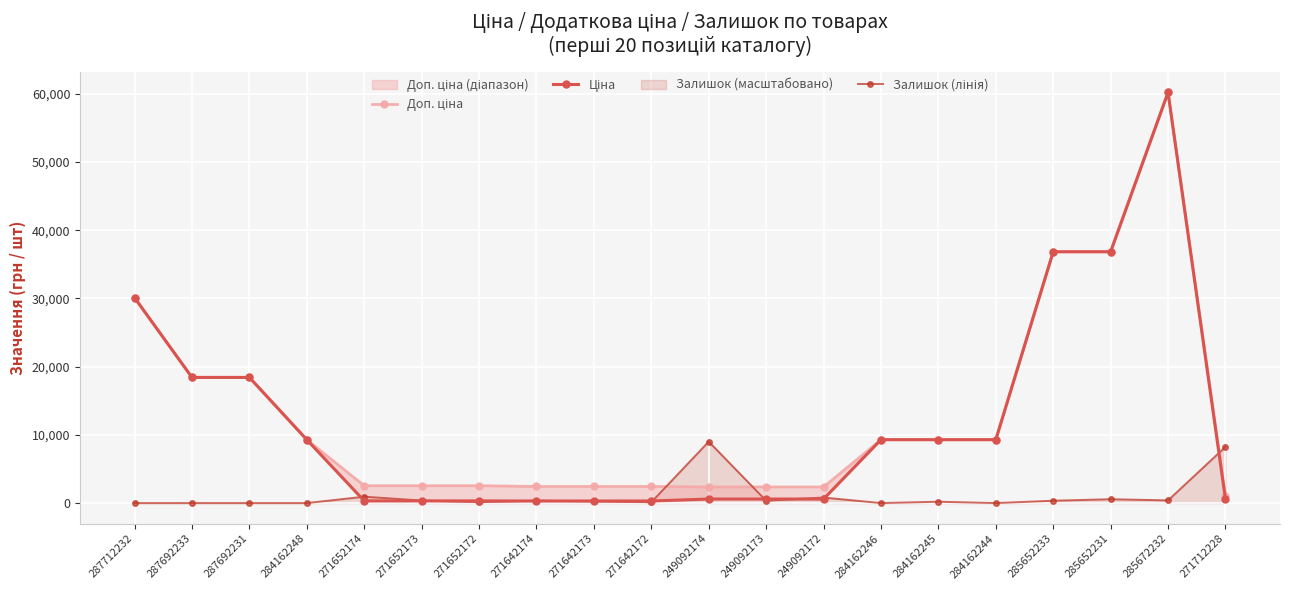

What is the maximum value shown in the chart?

60205.6